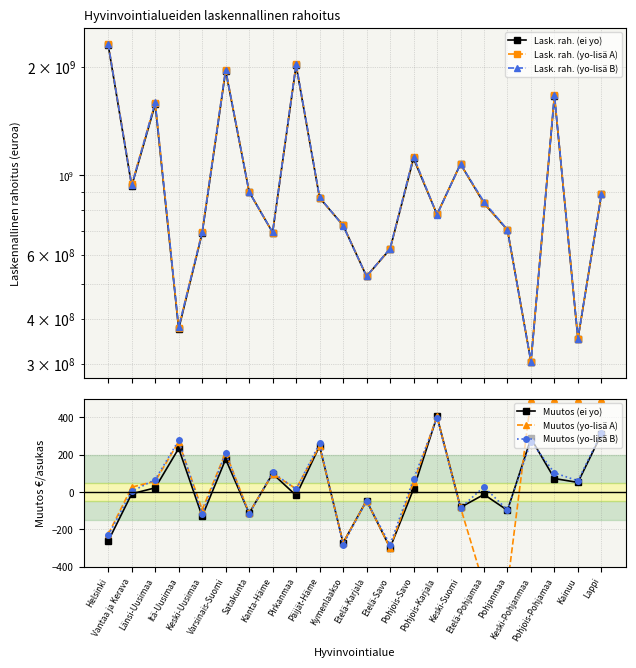

What is the greatest value displayed?

2320469286.3